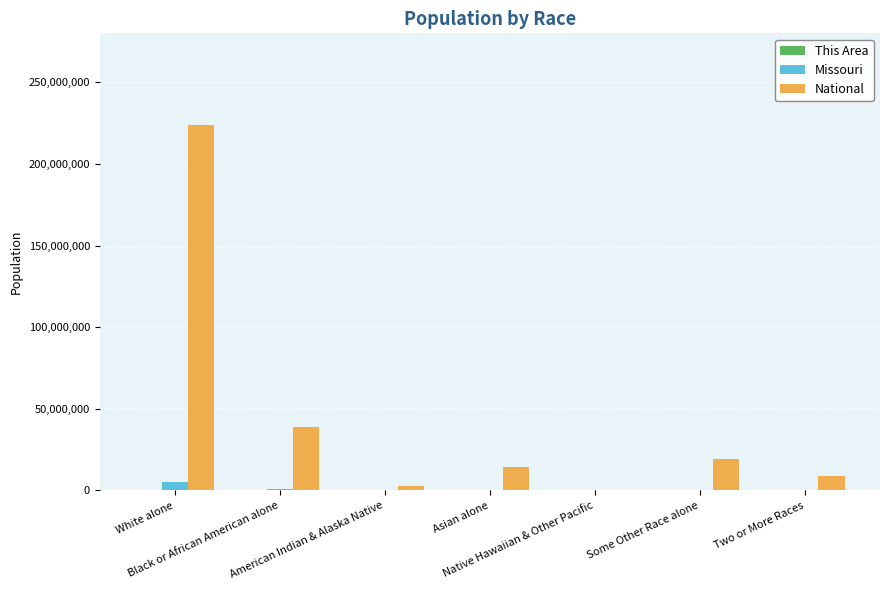

What is the greatest value displayed?

223553265